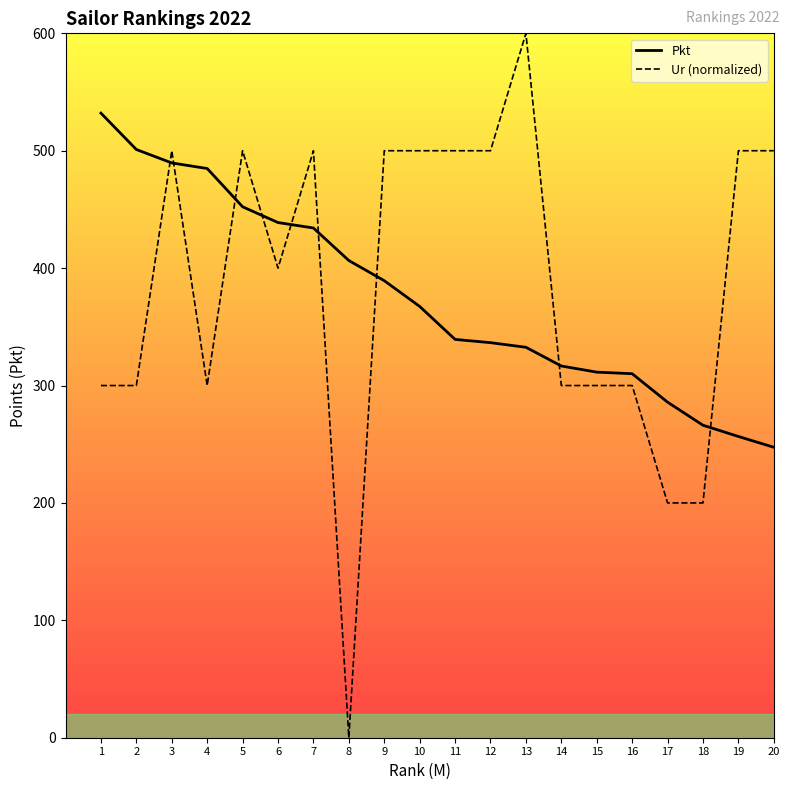

Which series has the largest total across all categories?

Ur (normalized)